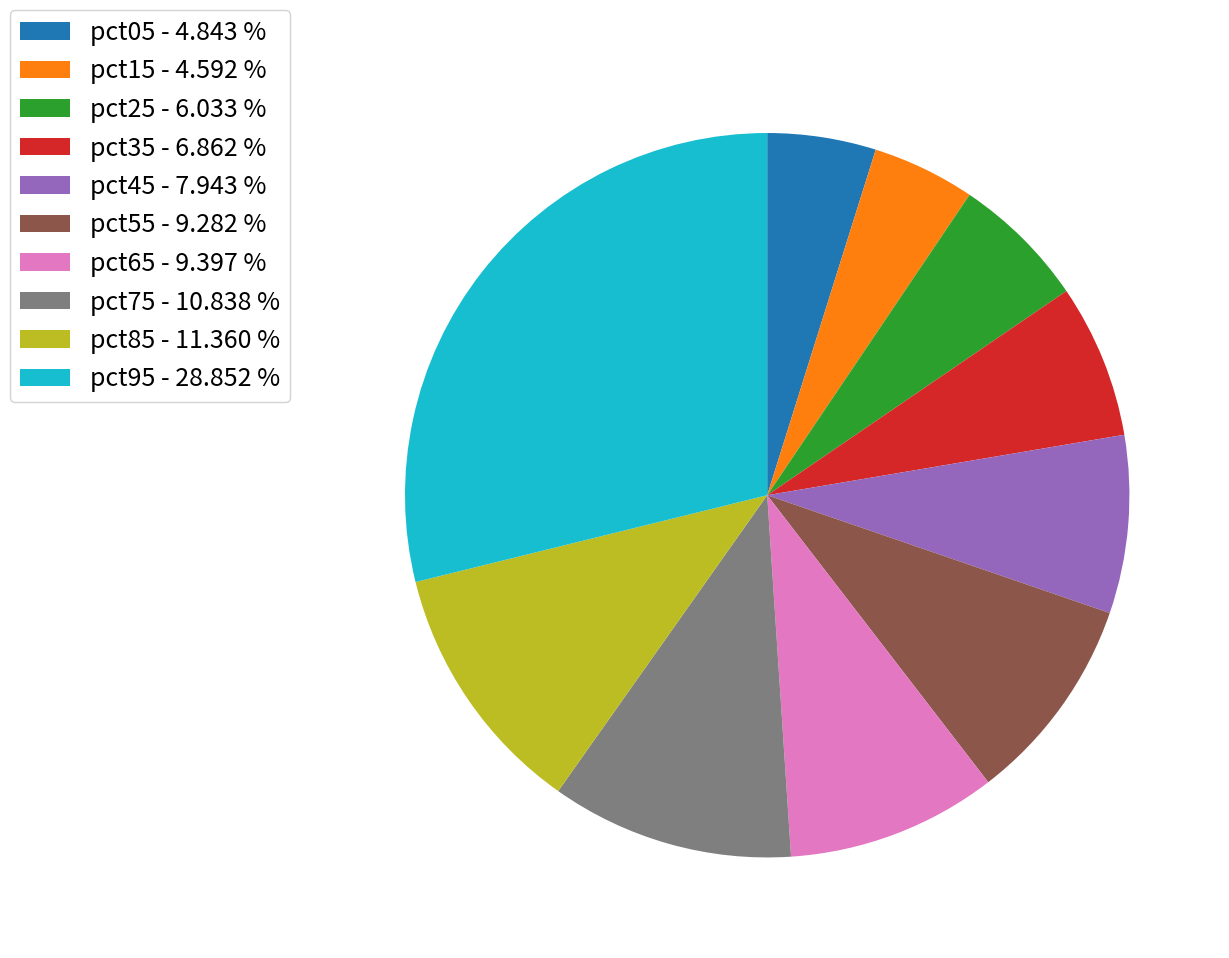

Combined, do pct85 and pct55 account for over 50%?

No